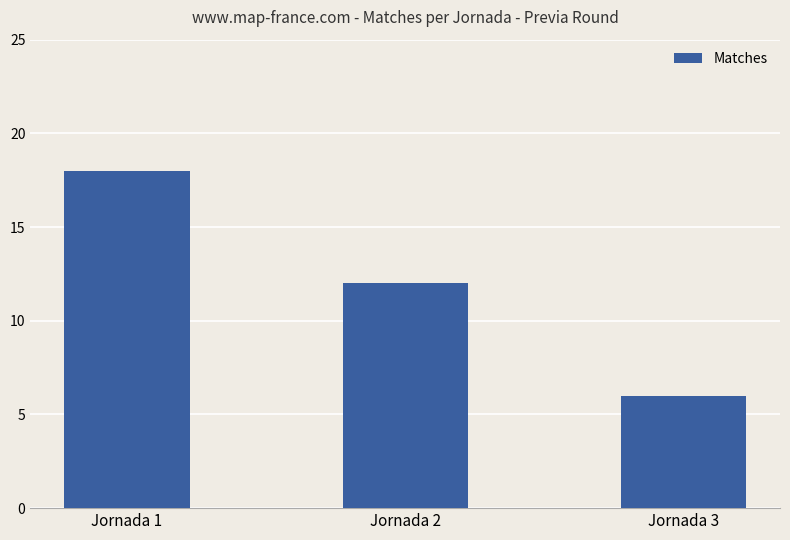

What is the minimum value shown in the chart?

6